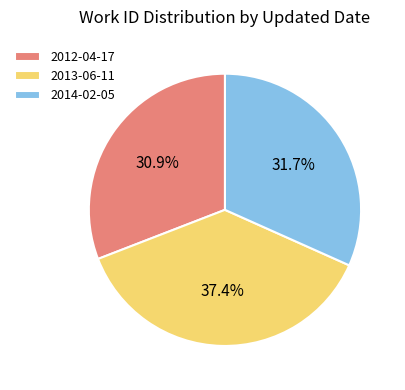

To the nearest percent, what is the average slice percentage?

33%